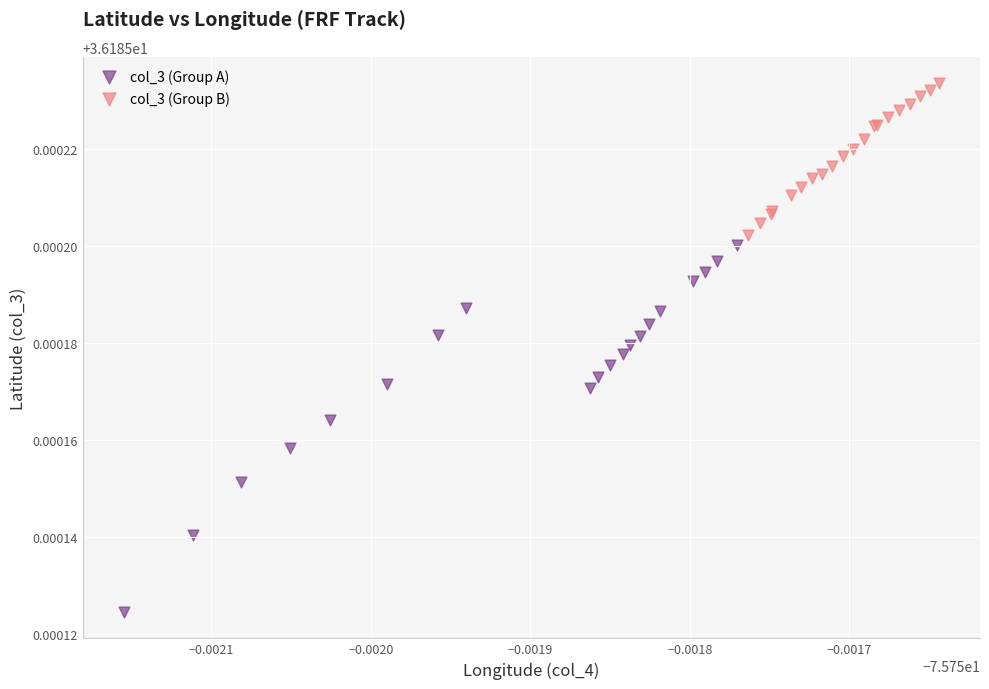

Which series contains the highest Y value?

col_3 (Group B)